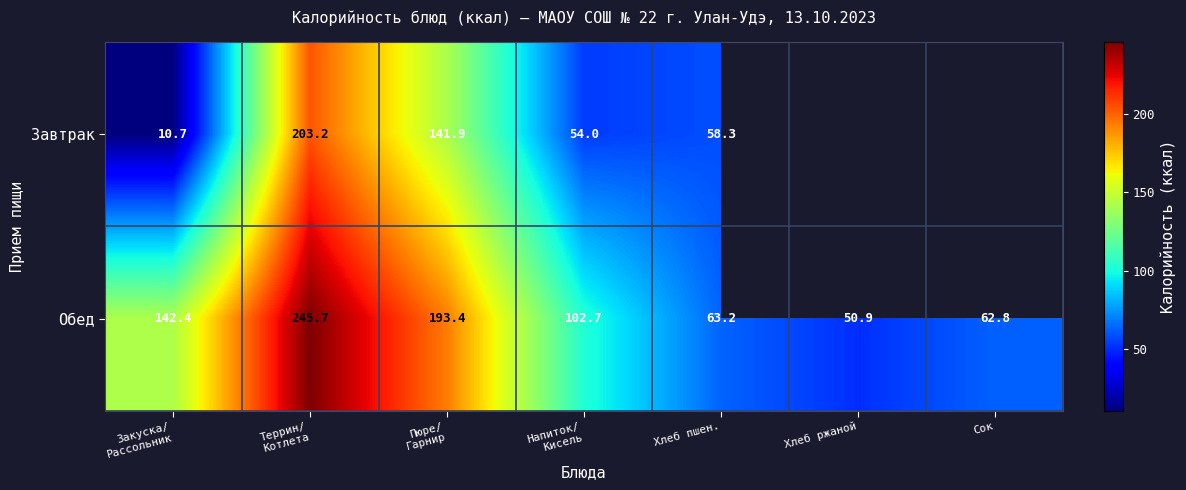

At which category is the sum across all series the highest?

Террин/
Котлета